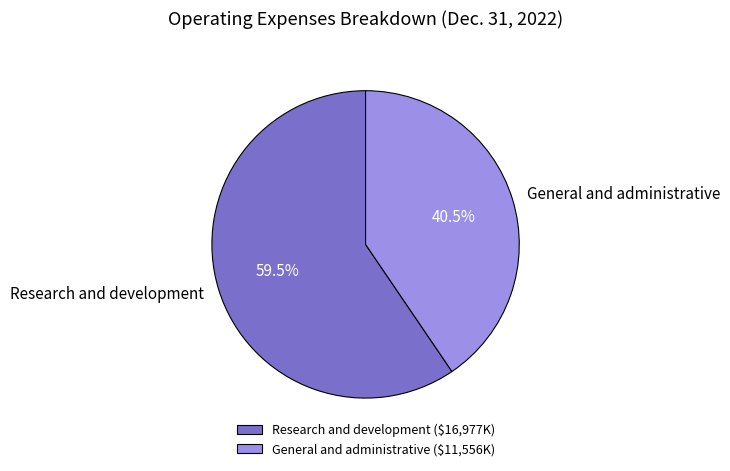

Does Research and development account for over 50% of the chart?

Yes